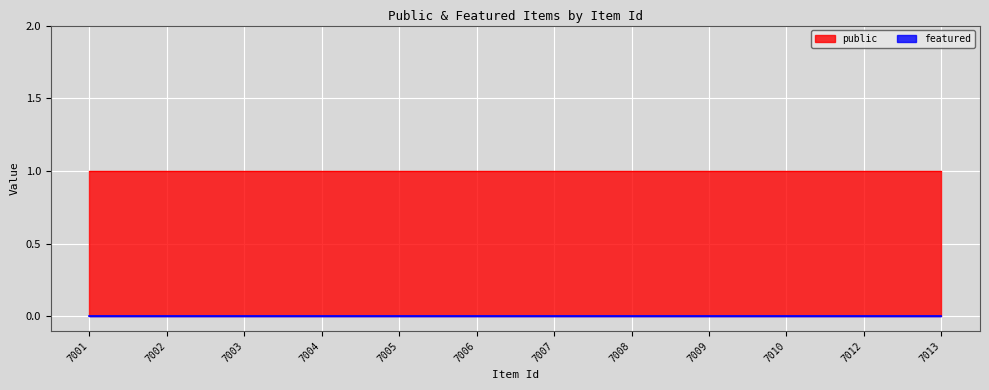

The public series shows 0 at 7003. True or false?

False